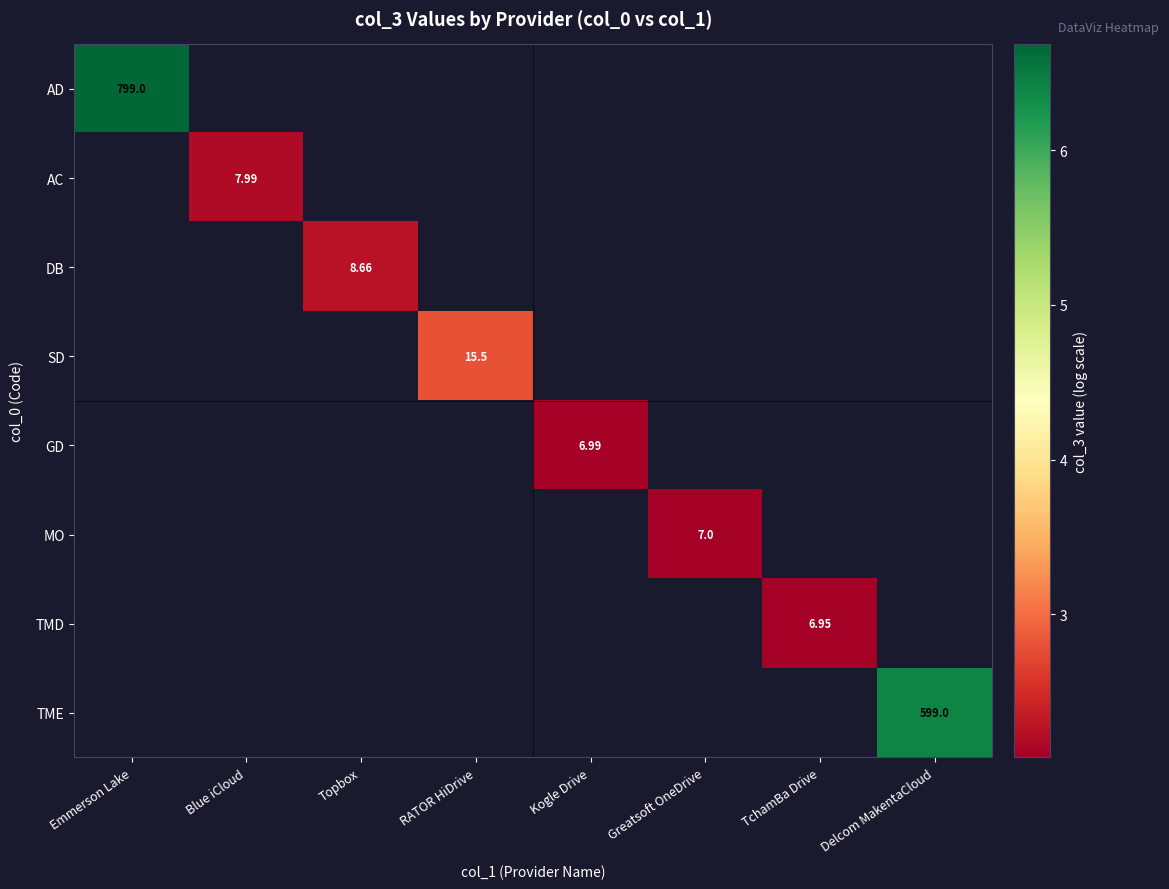

What is the smallest value displayed?

2.1